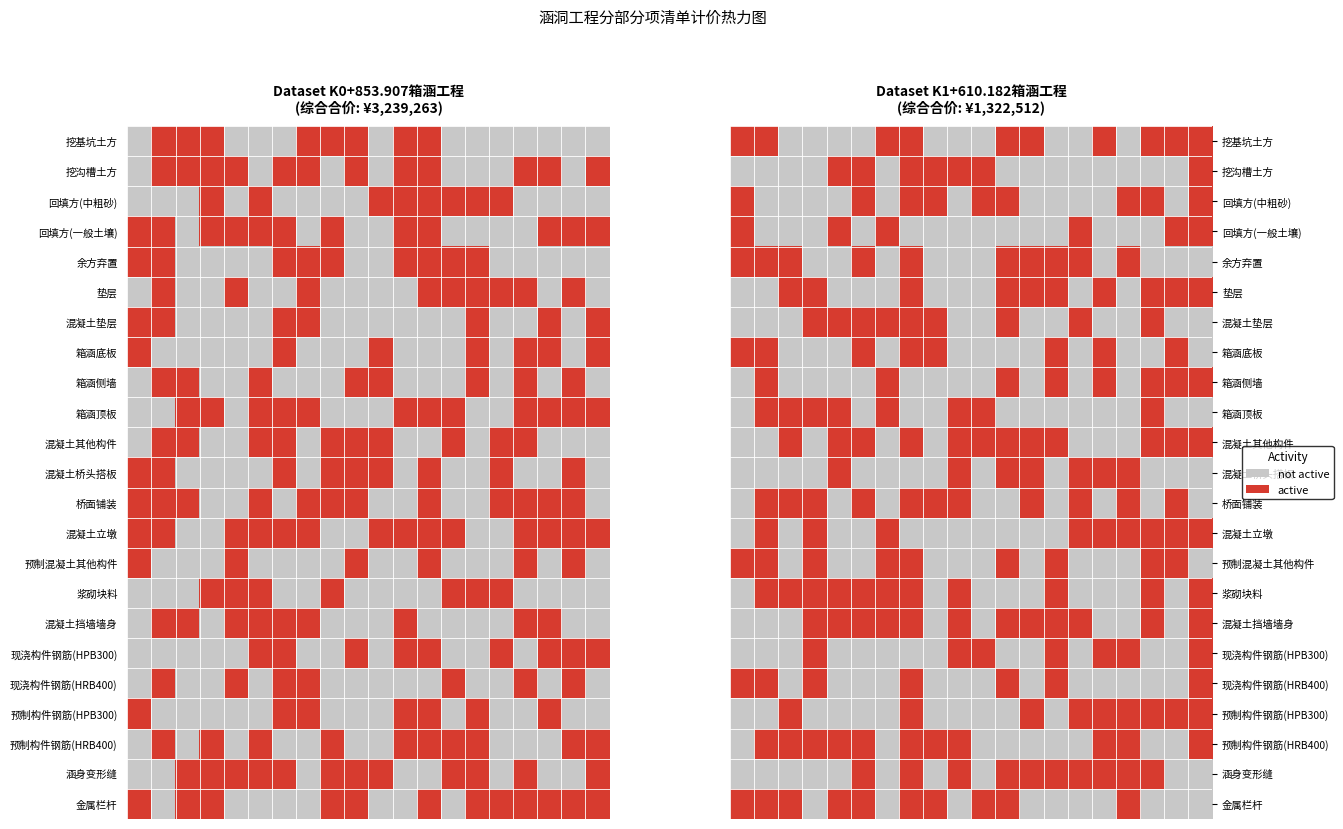

Which has a higher value, 15 or 13?

15